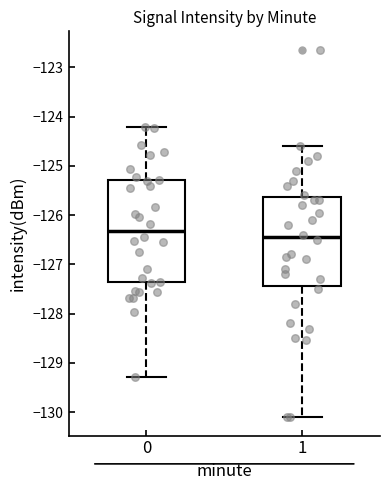

Reading left to right, transcribe this box plot: for each box, give where its median line is, the range the box spans, and where its two whiskers end, as read against the y-axis. The values are not printed on the chart, so give them approximately, as read against the axis.

0: median -126.3, box -127.4 to -125.3, whiskers -129.3 to -124.2
1: median -126.4, box -127.4 to -125.6, whiskers -130.1 to -124.6